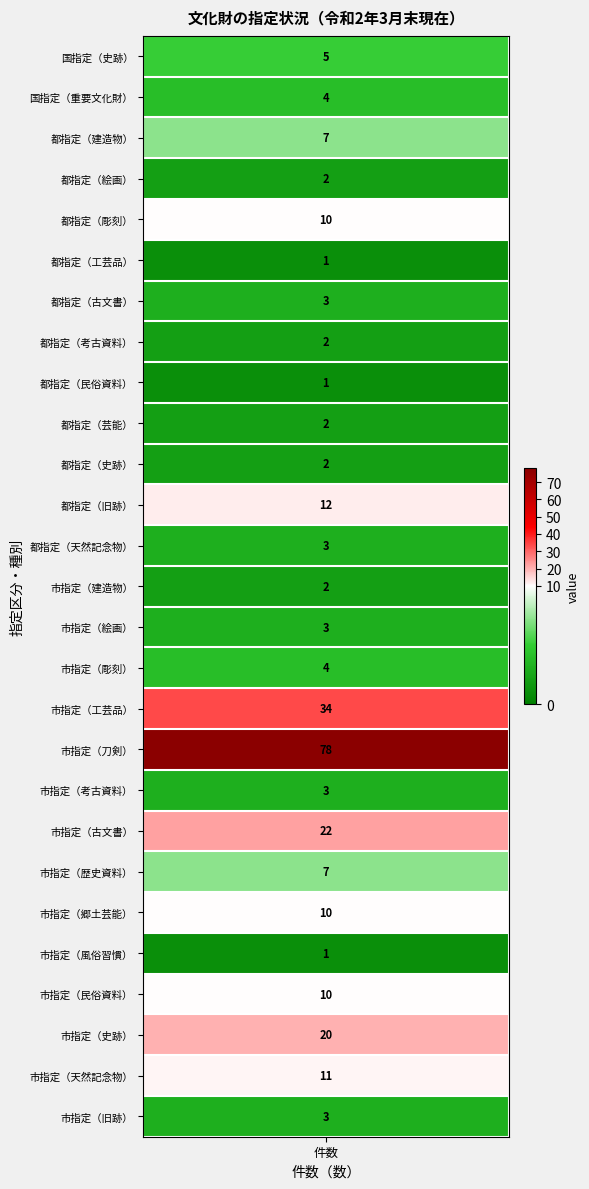

True or false: the data shows 2 at 23.

False